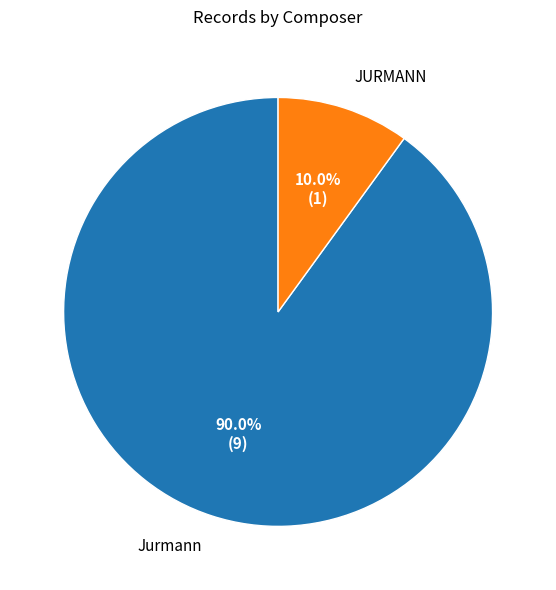

True or false: JURMANN accounts for 10% of the total.

True